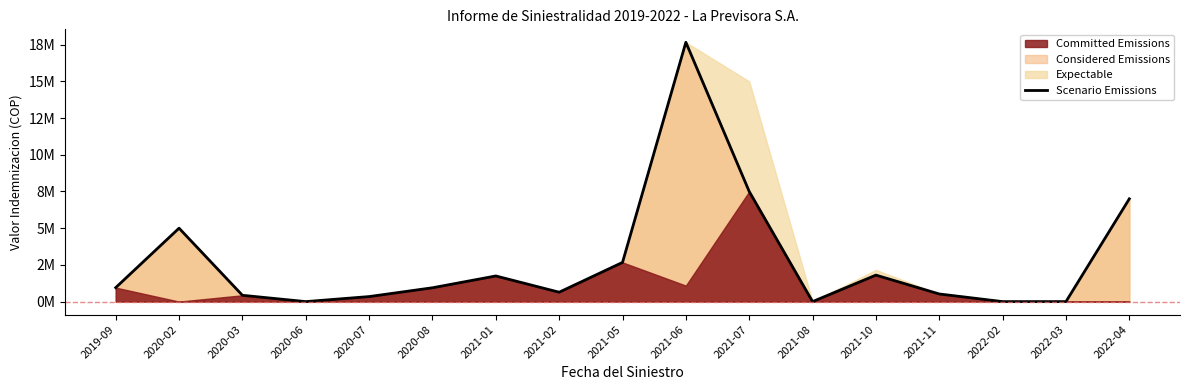

True or false: the data shows 6654743 at 2020-02.

False